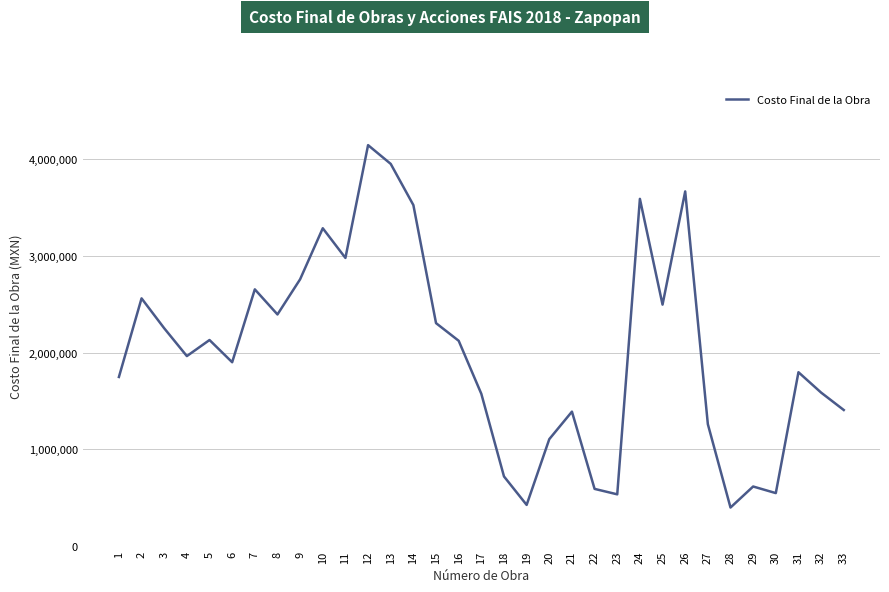

The value at 33 is 788532.6. True or false?

False